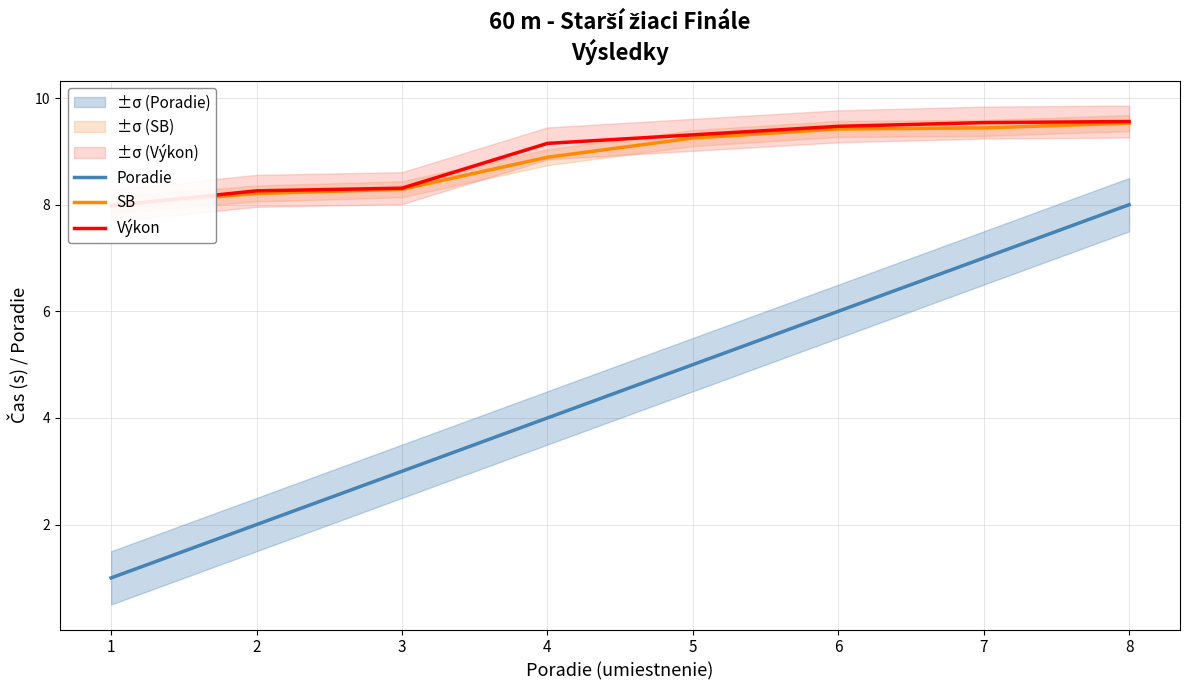

Does the chart have visible grid lines?

Yes